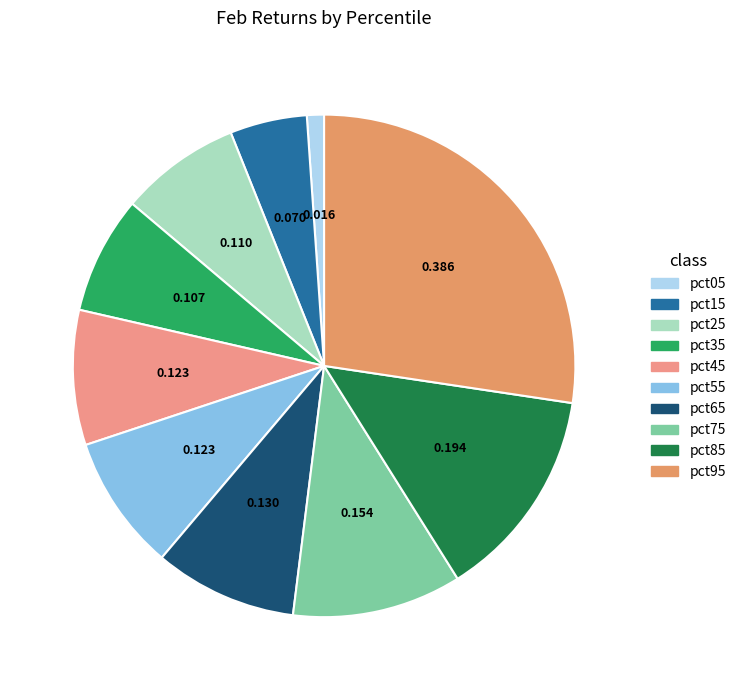

What is the change in value from pct75 to pct95?

+0.2